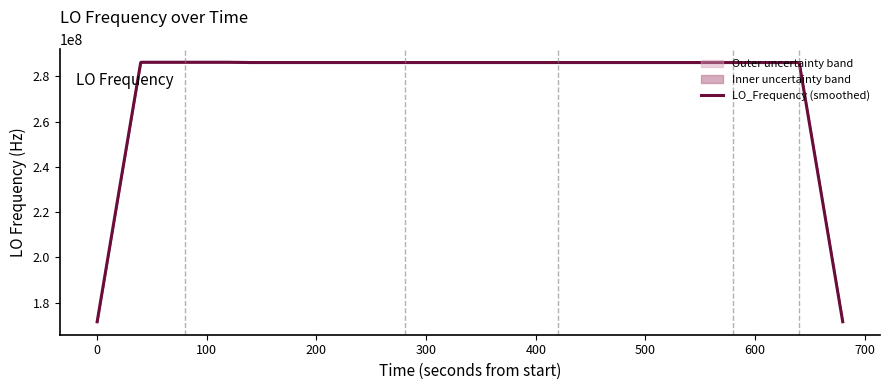

Reading right to left, what are all the values shown in this chart?

171628198.6	228837598.1	286046997.3	286046996.6	286046995.7	286046996.1	286046996.4	286046997.3	286046998.4	286046999.0	286046999.4	286046998.9	286046998.1	286046997.5	286046997.6	286046997.3	286046997.4	286046997.5	286046997.0	286046996.6	286046999.5	286047000.0	286047000.7	286047002.0	286047002.9	286047000.6	286047000.8	286047000.4	286046999.6	286046999.1	286046998.8	286046997.9	286174138.7	286174138.8	286174139.5	286174139.9	286174140.8	286047000.0	228837600.3	171628200.1